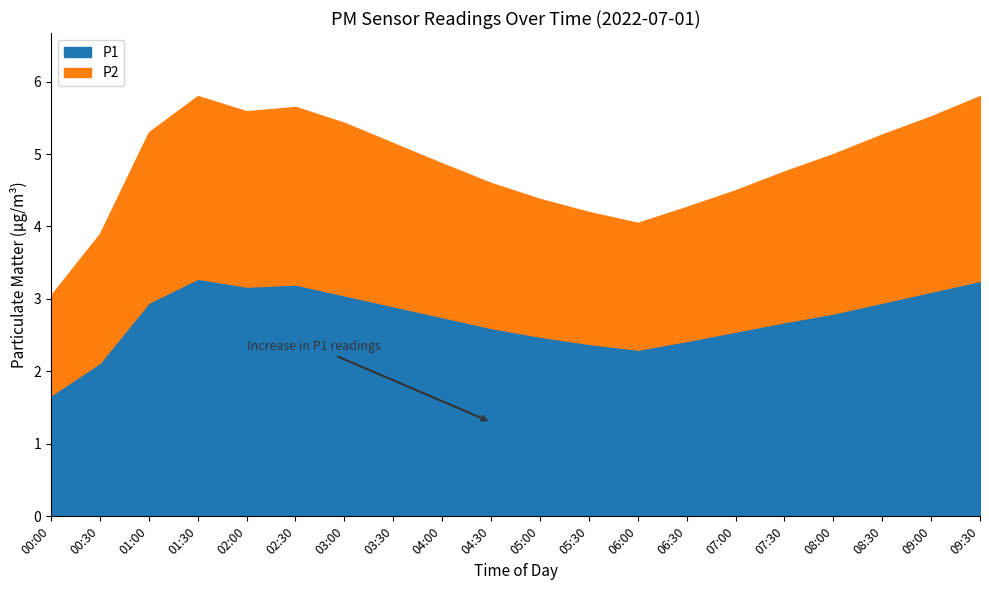

What is the sum of all P2 values?

43.4